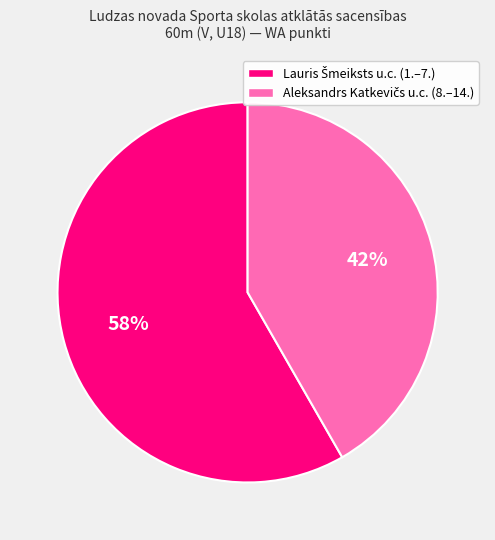

How many segments does this pie chart have?

2